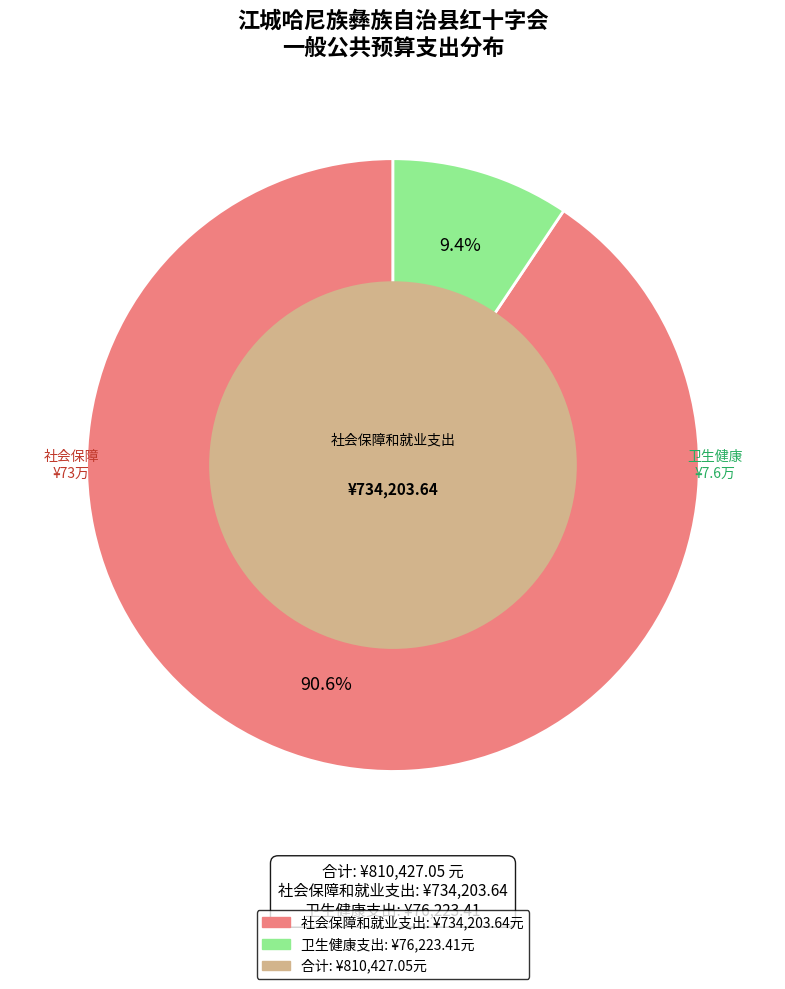

Count the number of slices in the pie.

2